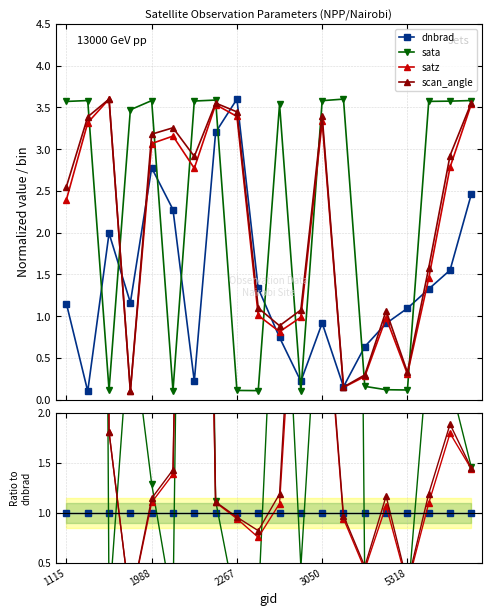

At which label does satz first exceed 1?

1115